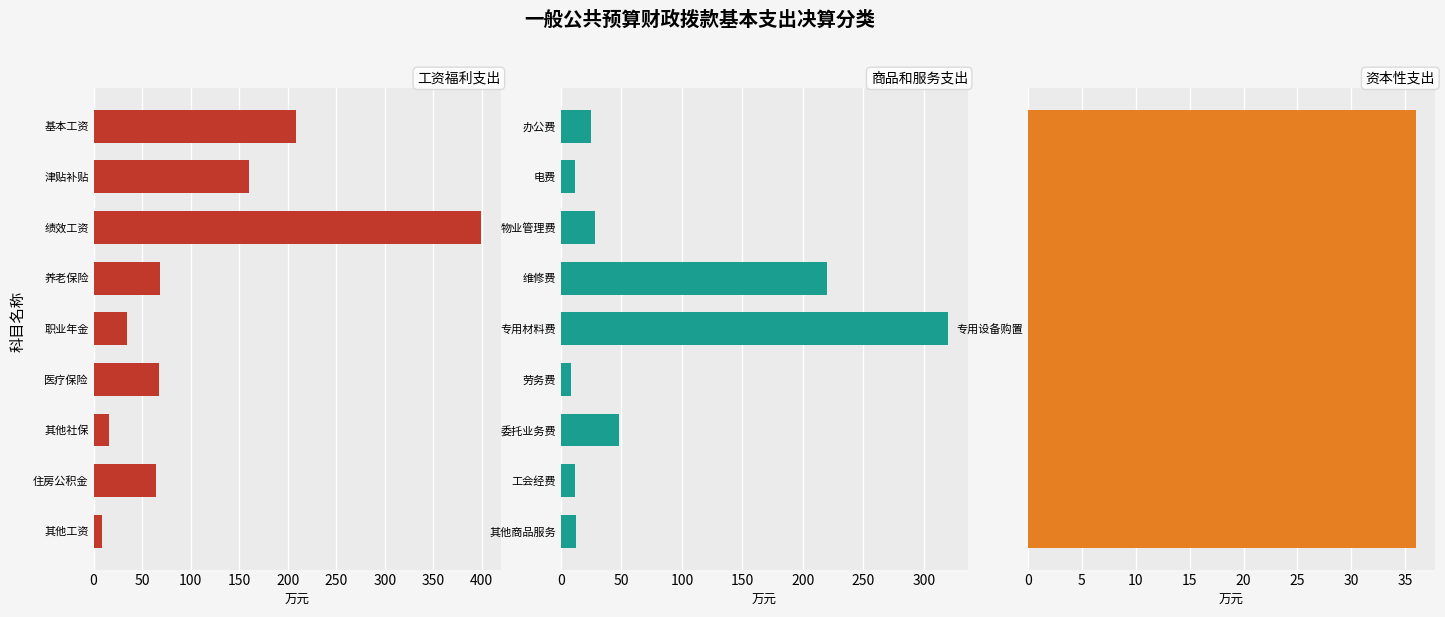

Is it true that 商品和服务支出 equals 11.4 at 劳务费?

False